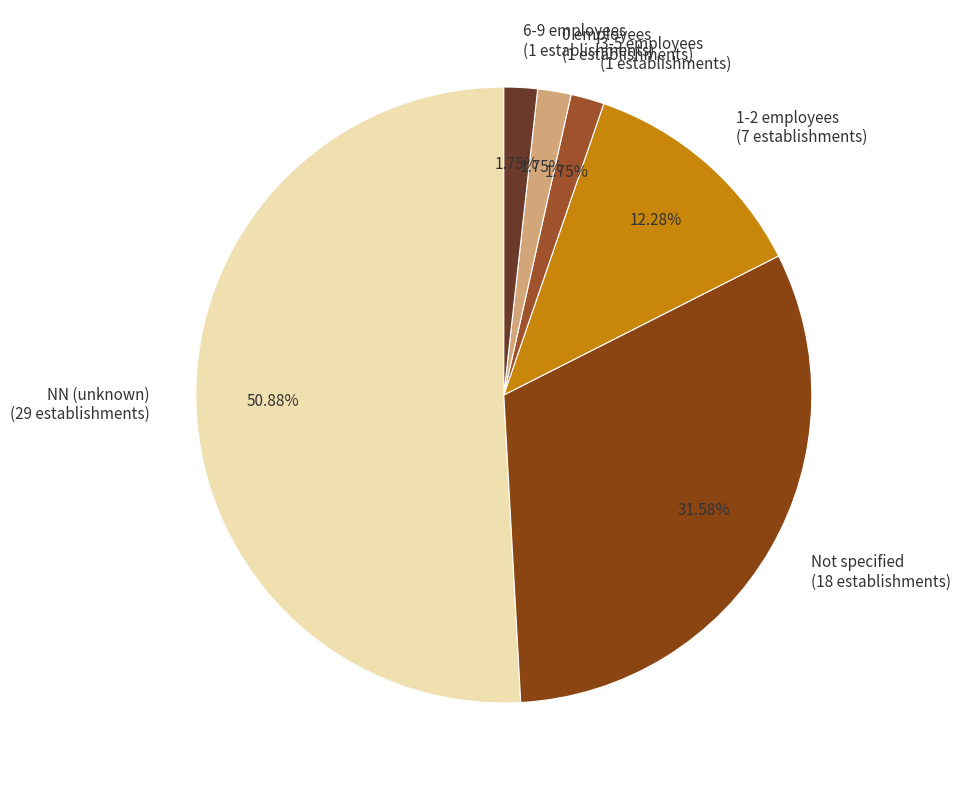

Does NN (unknown) (29 establishments) represent more than half of the total?

Yes